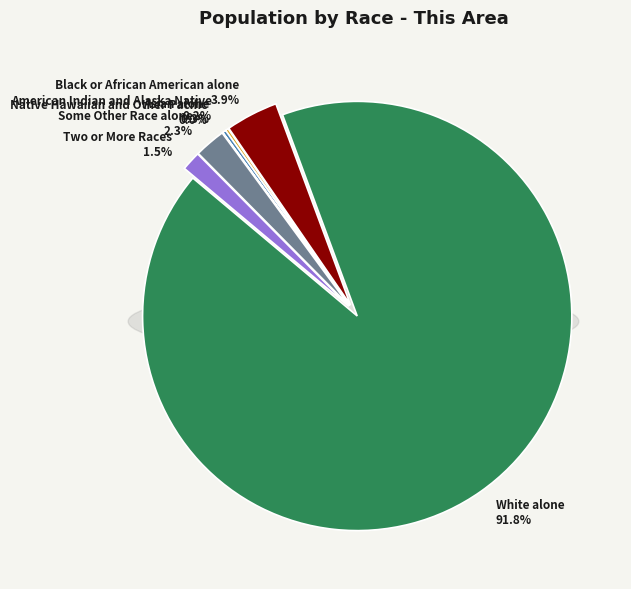

What is the total percentage of Native Hawaiian and Other Pacific and Asian alone?

0.3%